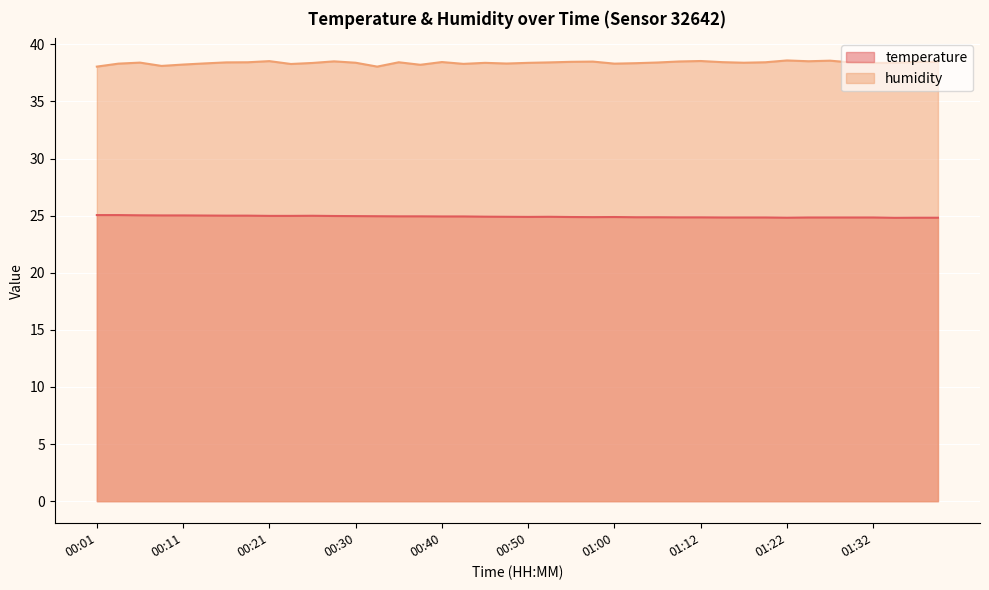

What is the difference between the humidity values at 00:06 and 00:28?

0.1